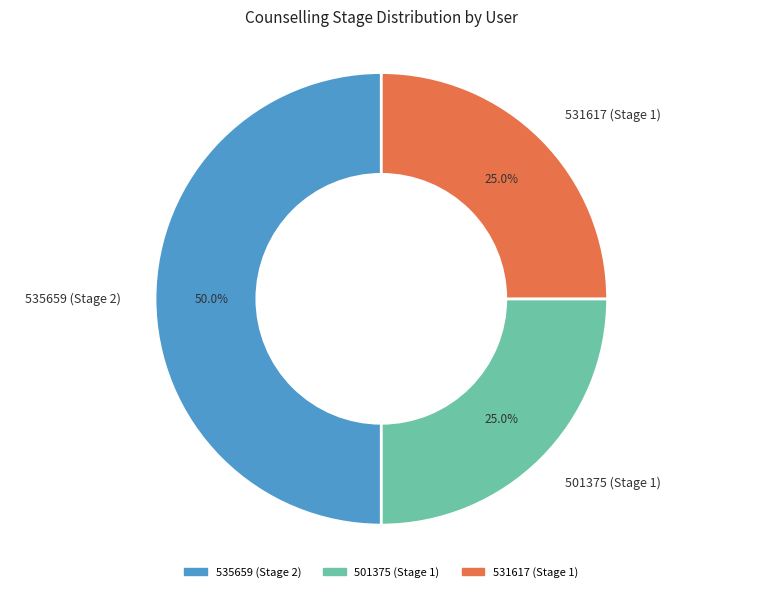

To the nearest percent, what is the combined percentage of 535659 (Stage 2) and 531617 (Stage 1)?

75%